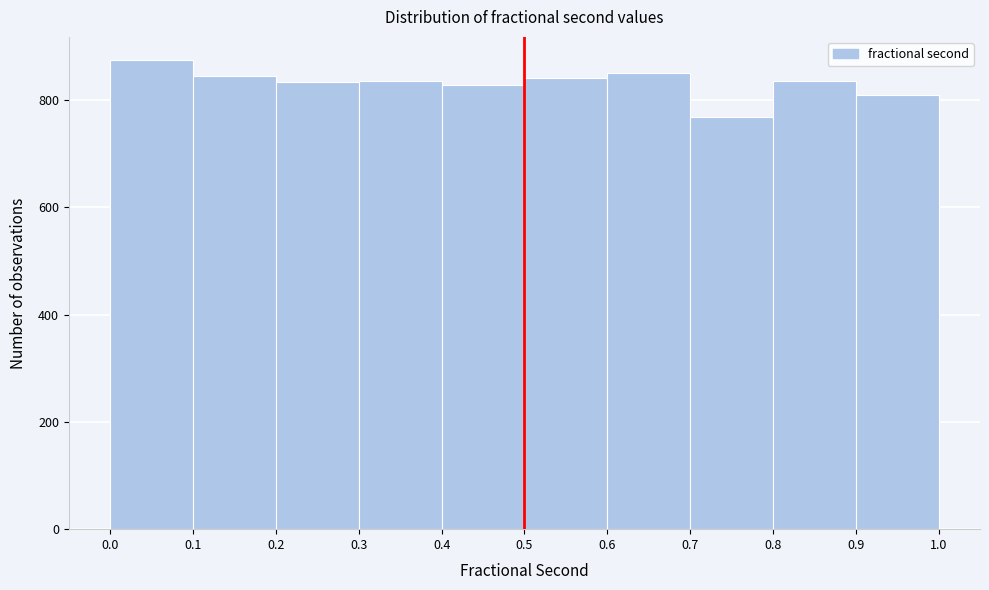

Reading left to right, transcribe this chart: for each bar, give the range it covers on the x-axis and its height. The values are not printed on the chart, so give them approximately, as read against the axis.

0.0 to 0.1: 880
0.1 to 0.2: 840
0.2 to 0.3: 840
0.3 to 0.4: 840
0.4 to 0.5: 820
0.5 to 0.6: 840
0.6 to 0.7: 860
0.7 to 0.8: 760
0.8 to 0.9: 840
0.9 to 1.0: 820